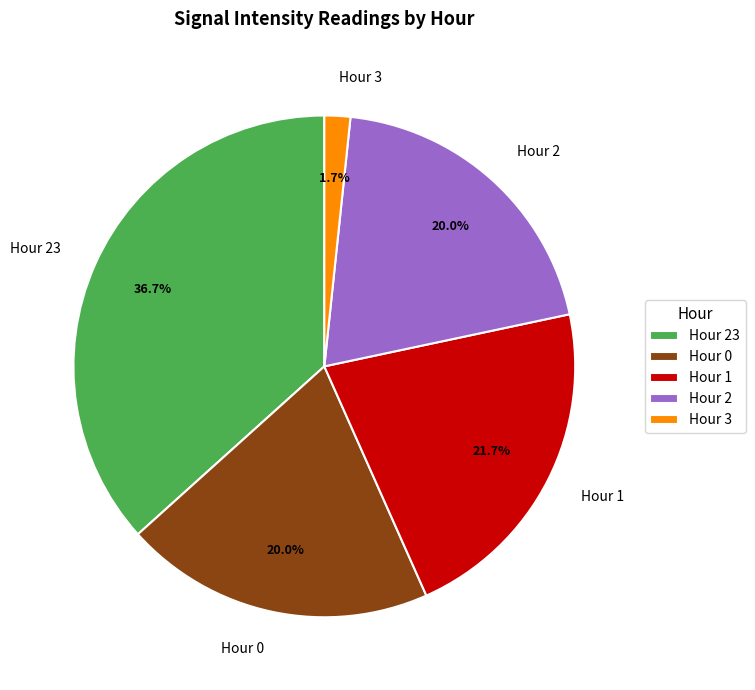

What is the ratio of the value at Hour 0 to the value at Hour 1?

0.9